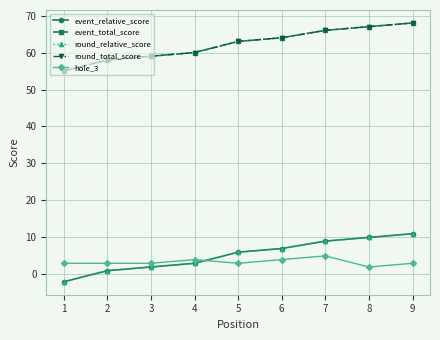

Which series ends up on top after the final intersection of event_relative_score and hole_3?

event_relative_score